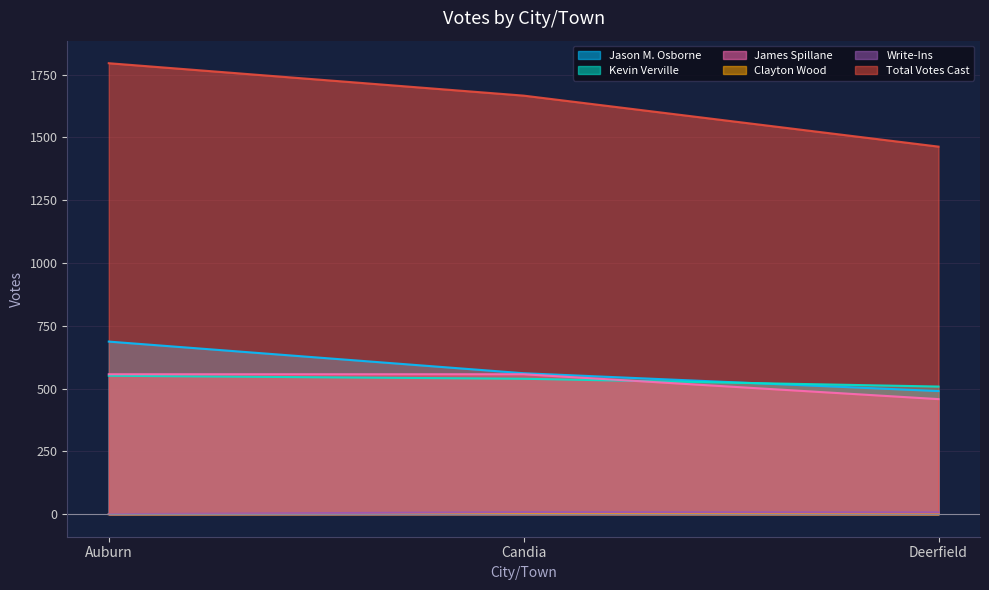

List the series in order of their peak value, highest first.

Total Votes Cast, Jason M. Osborne, James Spillane, Kevin Verville, Write-Ins, Clayton Wood